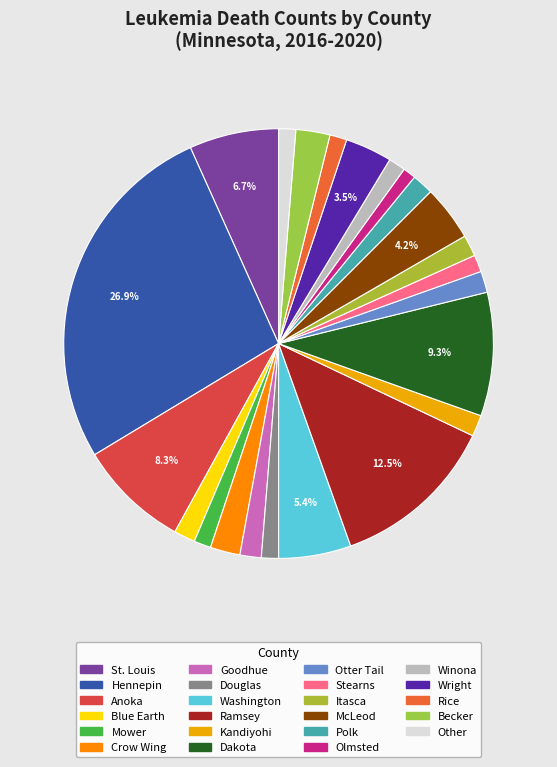

Is there any slice that represents more than half of the pie?

No